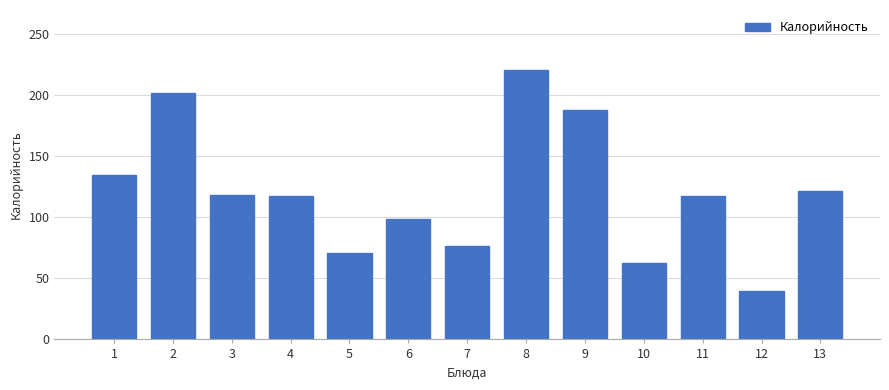

Which label corresponds to the smallest value in the chart?

12